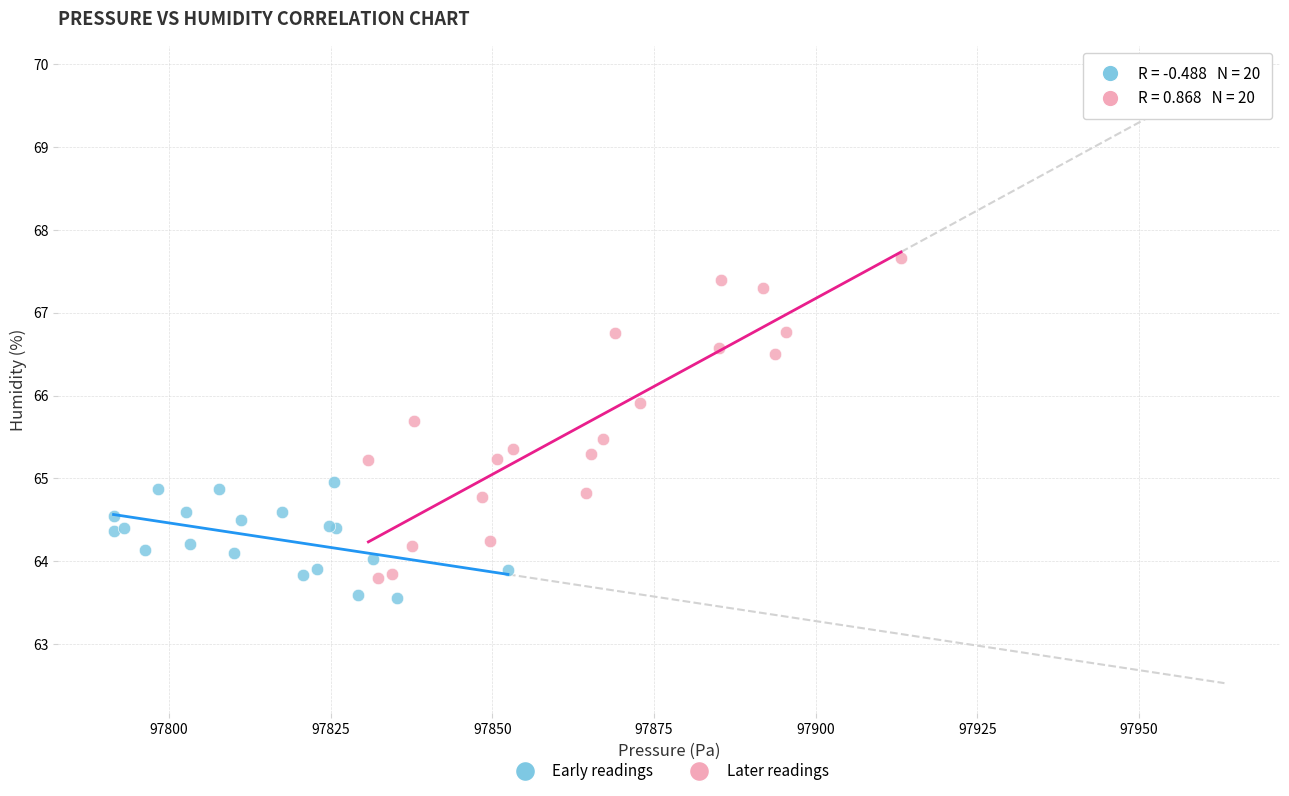

Which series has the widest spread of Y values?

Later readings